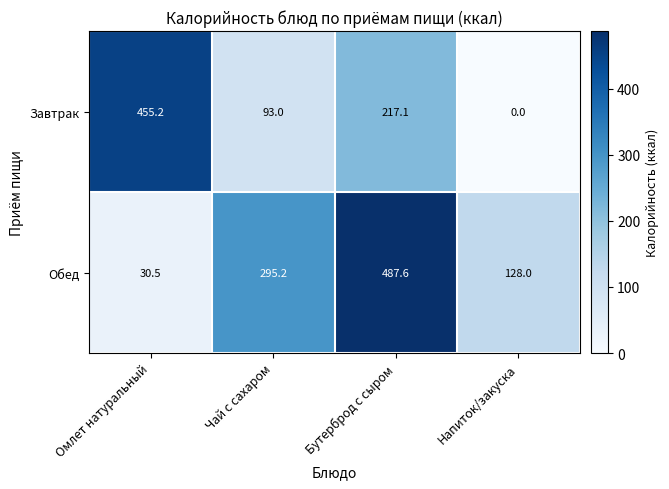

Which series has the largest total across all categories?

Обед